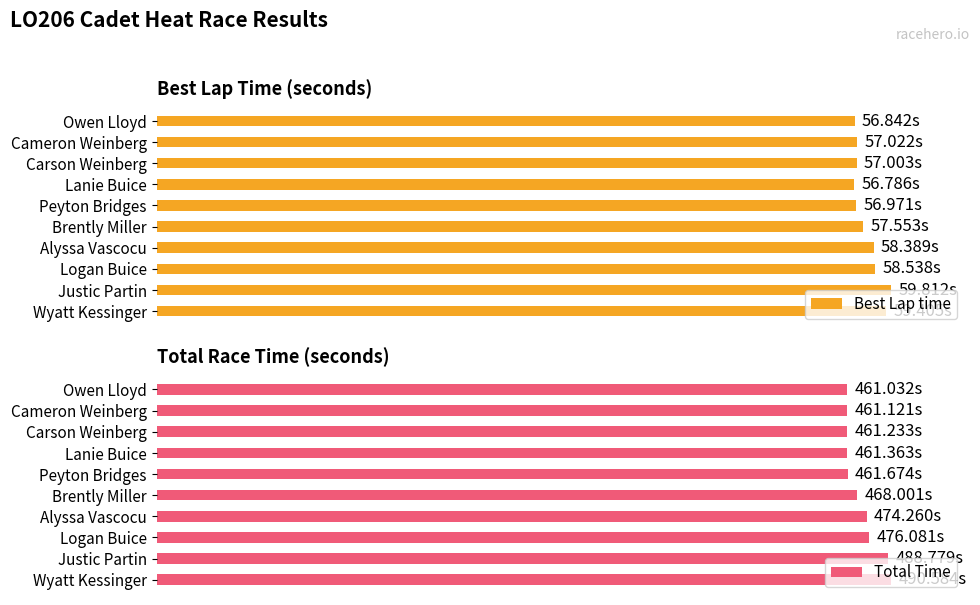

True or false: Total Time has a value of 38.0 at Cameron Weinberg.

False